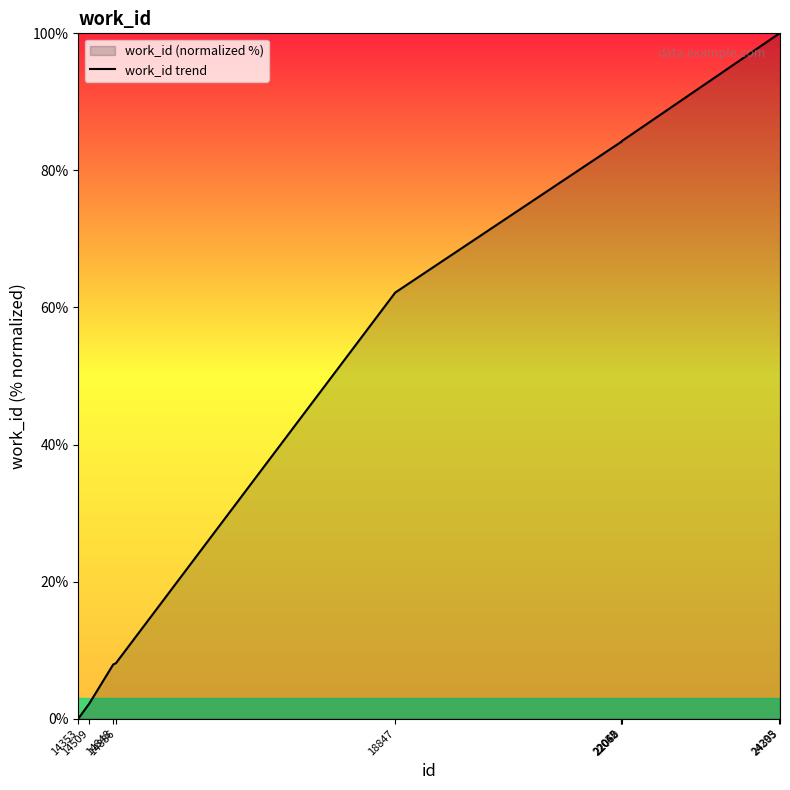

Rank the categories by value from highest to lowest.

24295, 24303, 22060, 22045, 22052, 18847, 14886, 14848, 14509, 14353